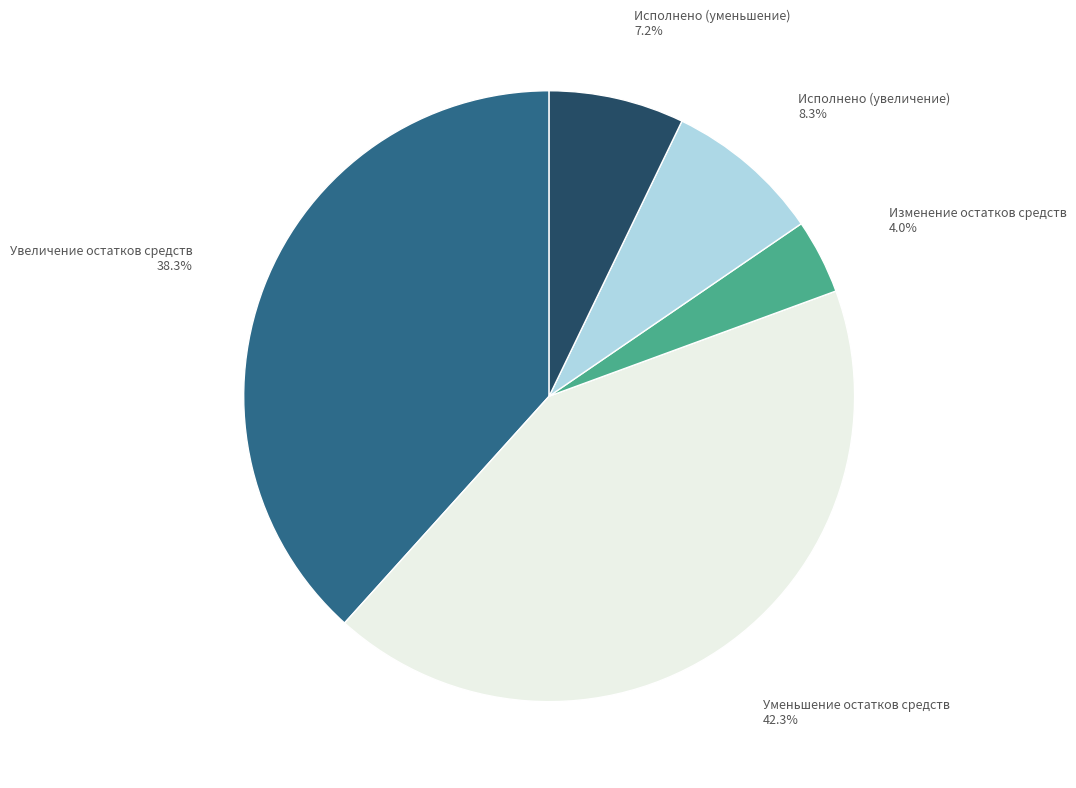

How many segments does this pie chart have?

5